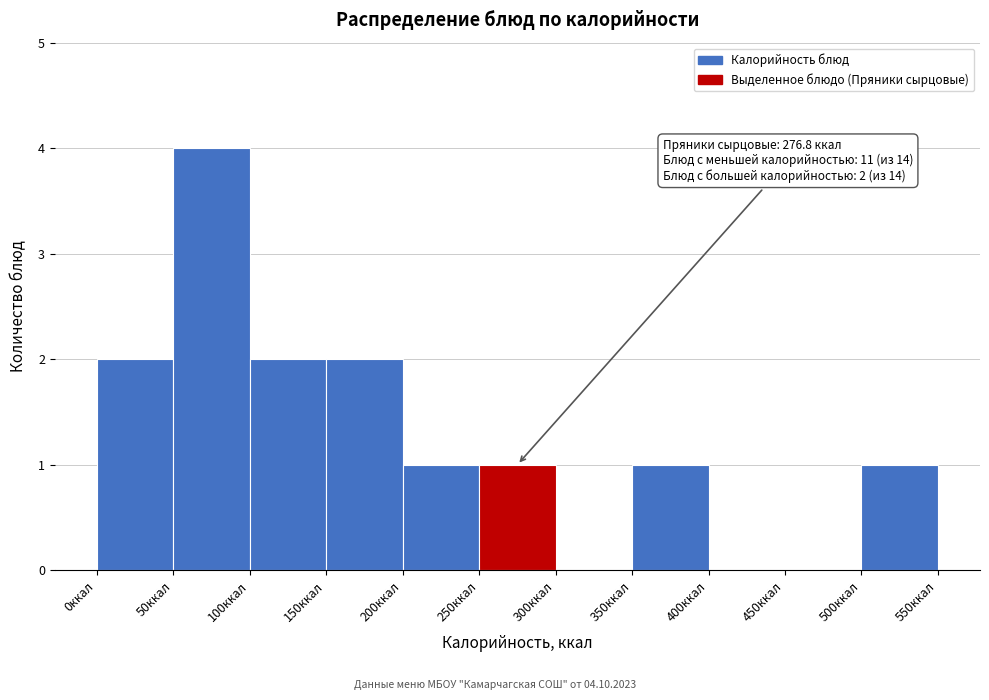

Which range on the x-axis has the tallest bar?

50 to 100